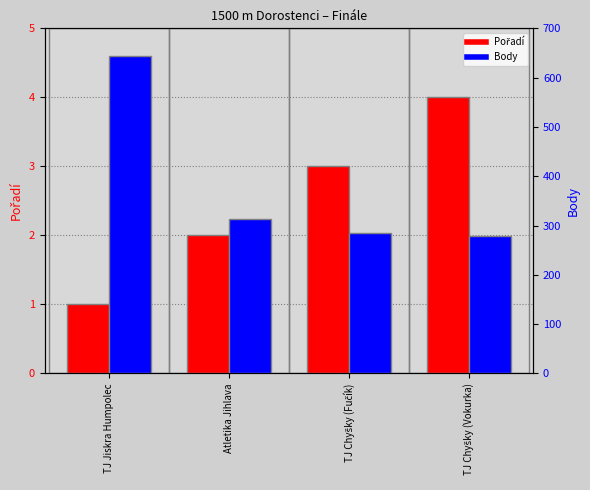

How many bars are there in each group?

2